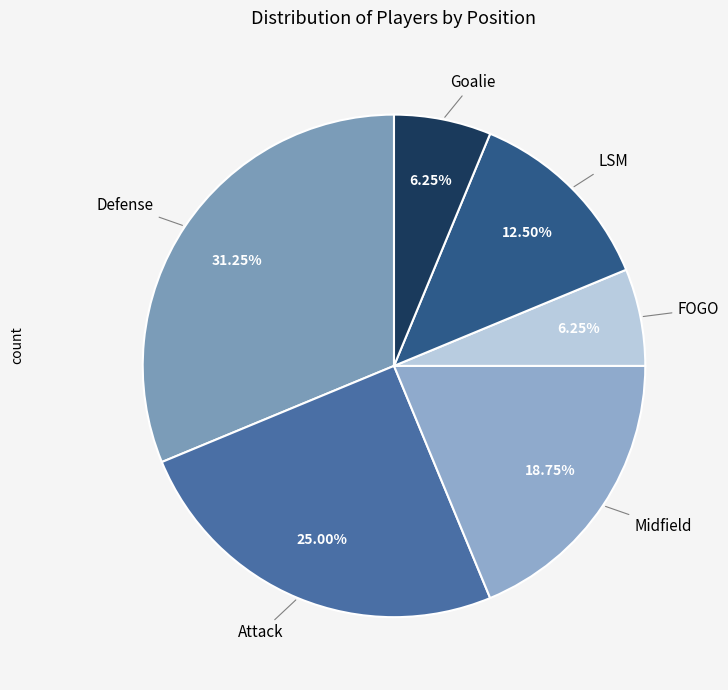

How many segments does this pie chart have?

6